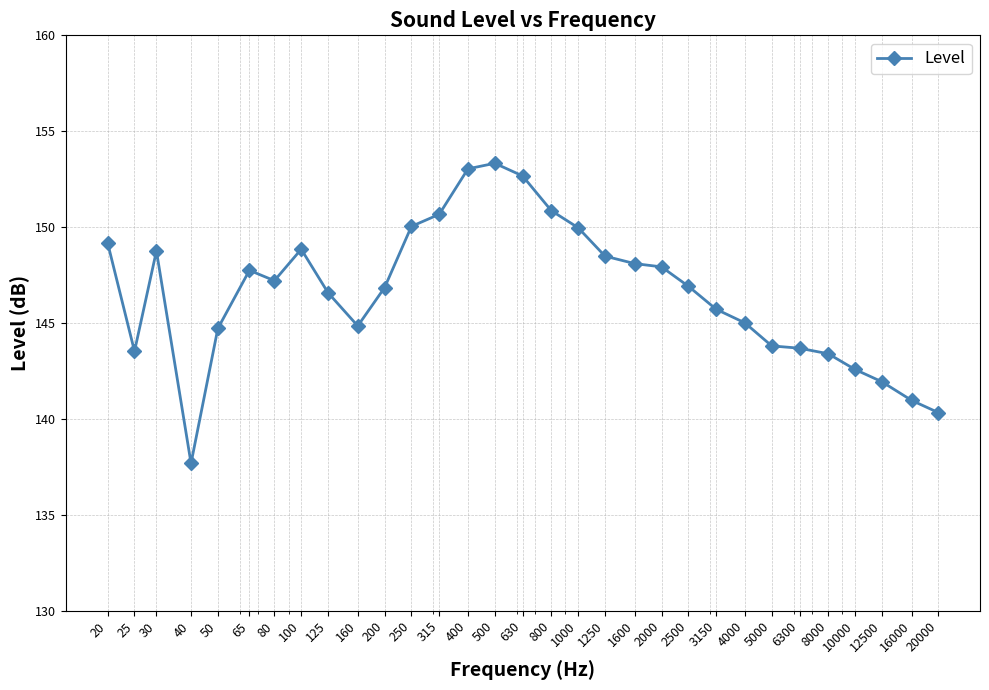

What is the average value?

146.6